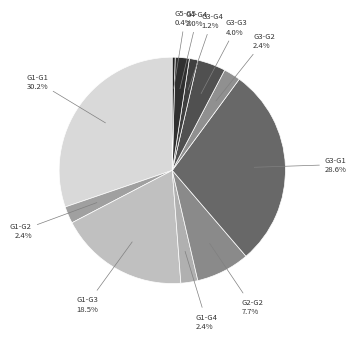

Which slice is the smallest?

G5-G5